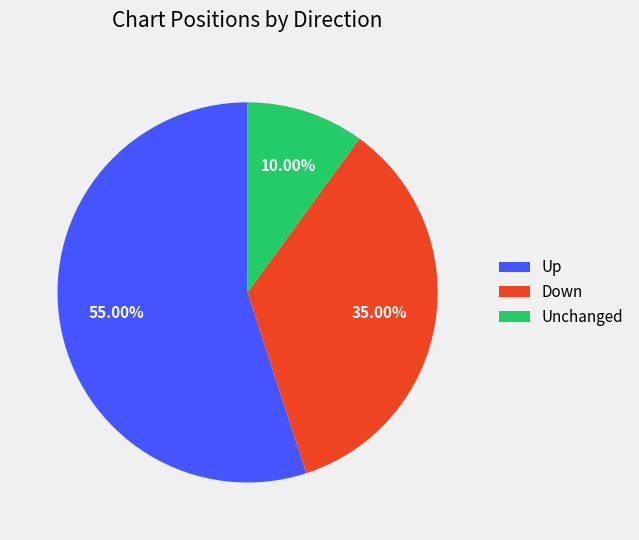

Is the sum of Down and Unchanged greater than half?

No